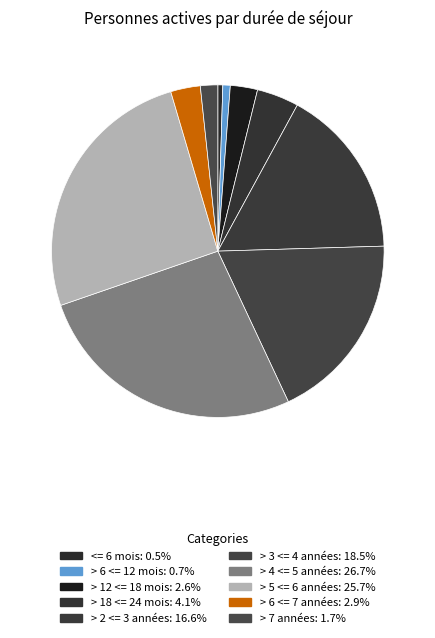

To the nearest percent, what is the difference between the > 12 <= 18 mois and > 2 <= 3 années slice percentages?

14%